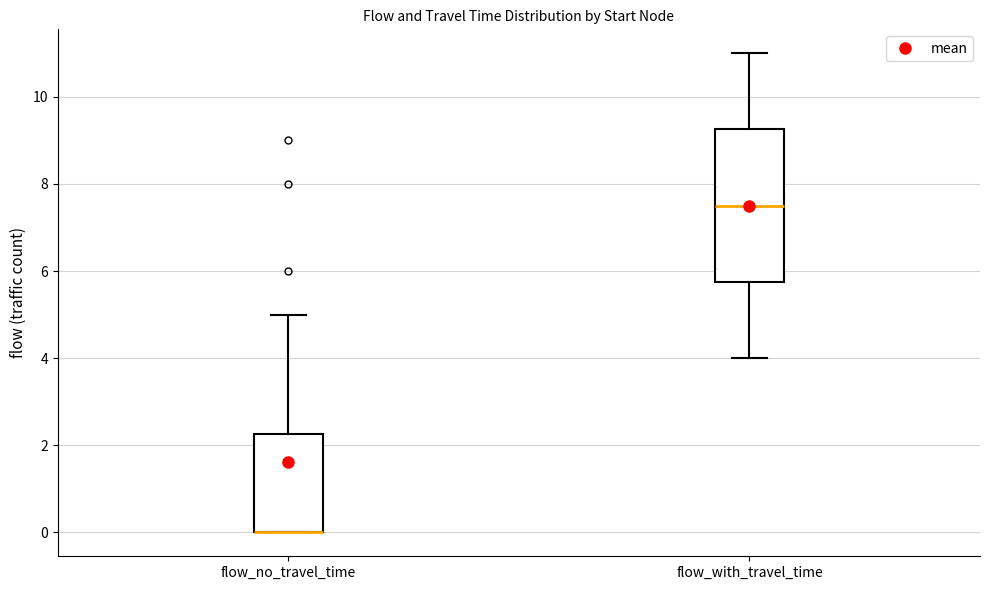

Where is the lower edge of the box for flow_with_travel_time on the y-axis? The values are not printed on the chart, so give them approximately, as read against the axis.

5.8